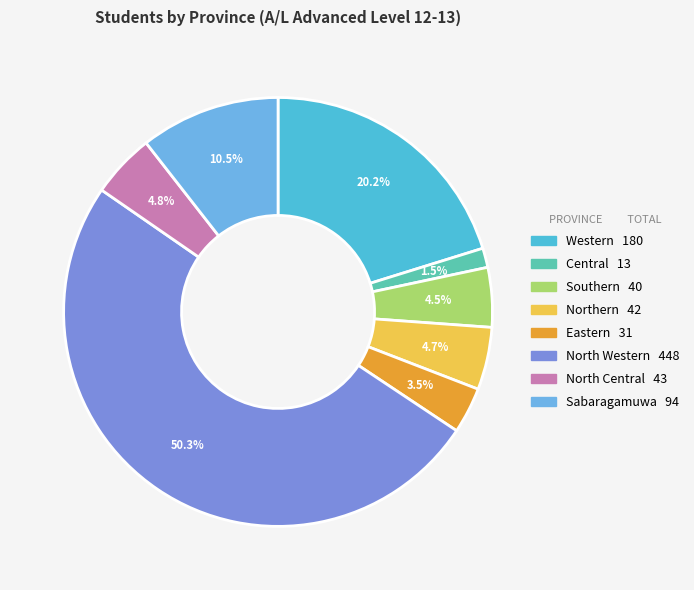

Count the number of slices in the pie.

8